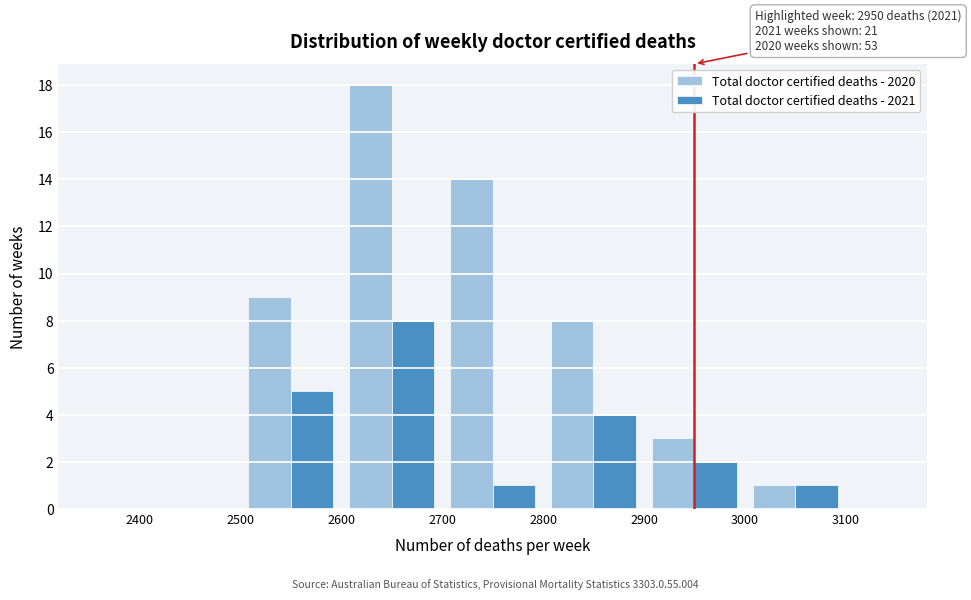

In the Total doctor certified deaths - 2021 series, which range on the x-axis has the tallest bar?

2600 to 2700